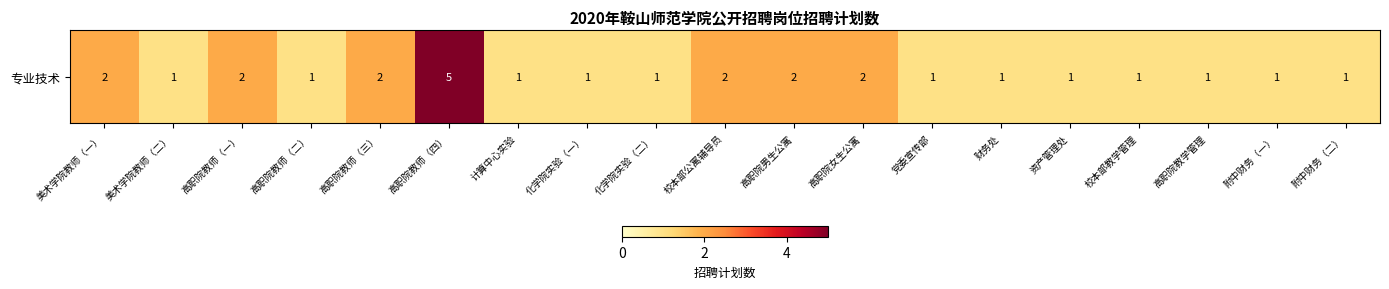

Reading left to right, what are all the values shown in this chart?

2	1	2	1	2	5	1	1	1	2	2	2	1	1	1	1	1	1	1